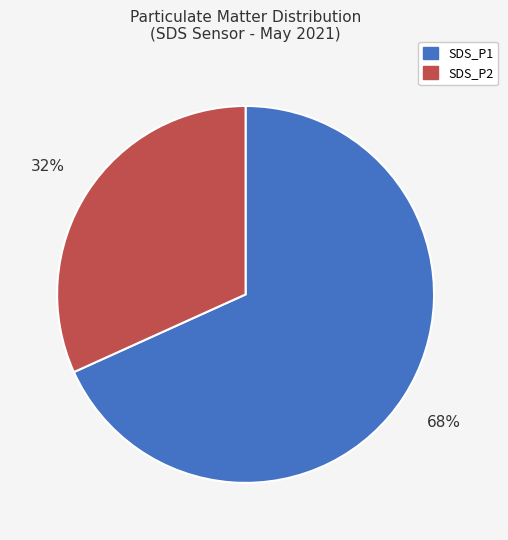

To the nearest percent, what is the difference between the largest and smallest slice percentages?

36%